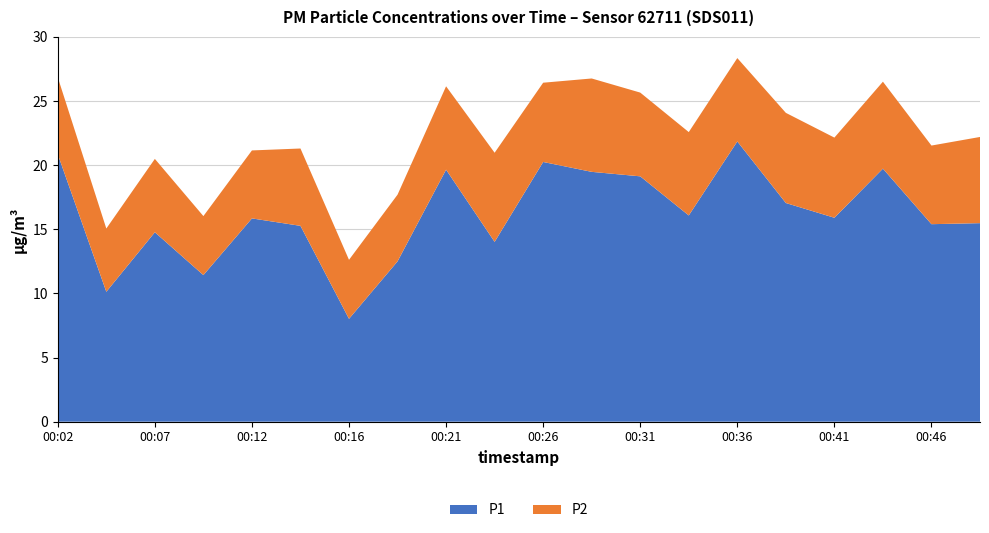

Reading left to right, list all the values displayed in this chart.

P1: 00:02=20.9	00:04=10.1	00:07=14.8	00:09=11.4	00:12=15.8	00:14=15.3	00:16=8.0	00:19=12.5	00:21=19.6	00:24=14.0	00:26=20.2	00:29=19.5	00:31=19.1	00:34=16.1	00:36=21.9	00:38=17.1	00:41=15.9	00:43=19.7	00:46=15.4	00:48=15.5
P2: 00:02=6.0	00:04=4.9	00:07=5.7	00:09=4.6	00:12=5.3	00:14=6.0	00:16=4.6	00:19=5.2	00:21=6.5	00:24=7.0	00:26=6.2	00:29=7.3	00:31=6.5	00:34=6.5	00:36=6.5	00:38=7.0	00:41=6.2	00:43=6.8	00:46=6.1	00:48=6.7